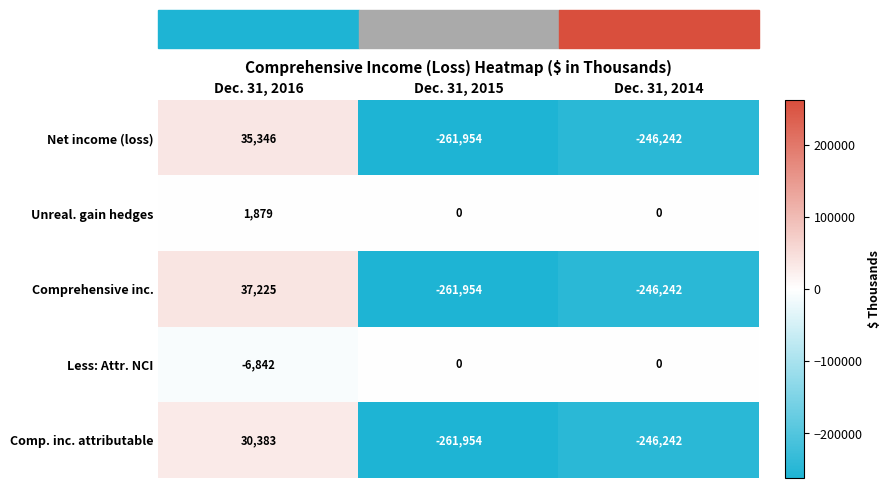

At which category is the sum across all series the highest?

Dec. 31, 2016